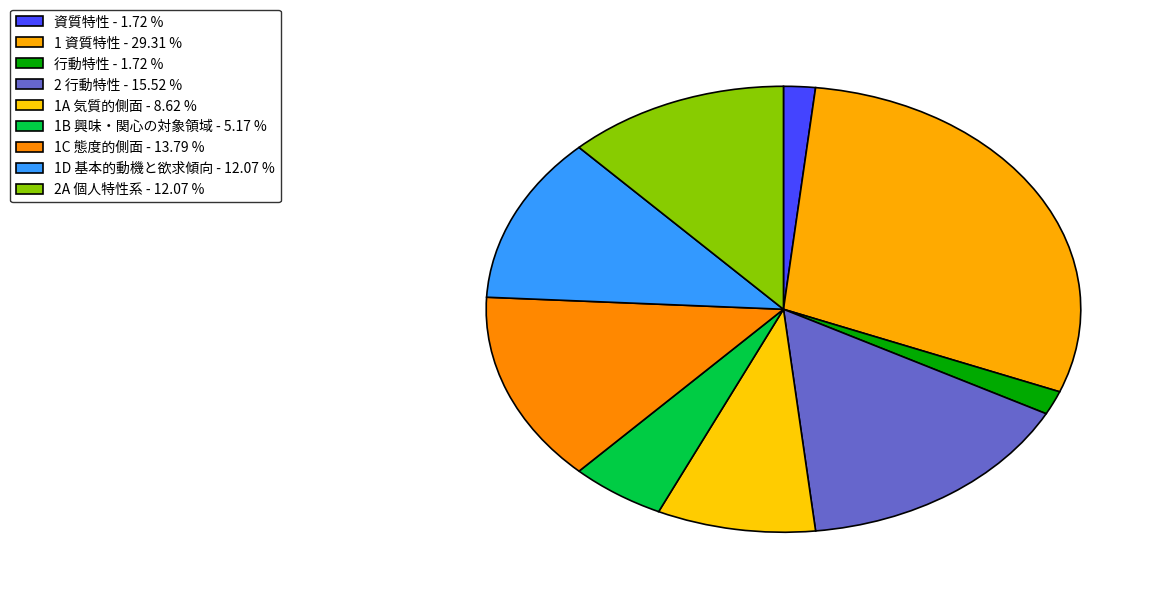

Count the number of slices in the pie.

9